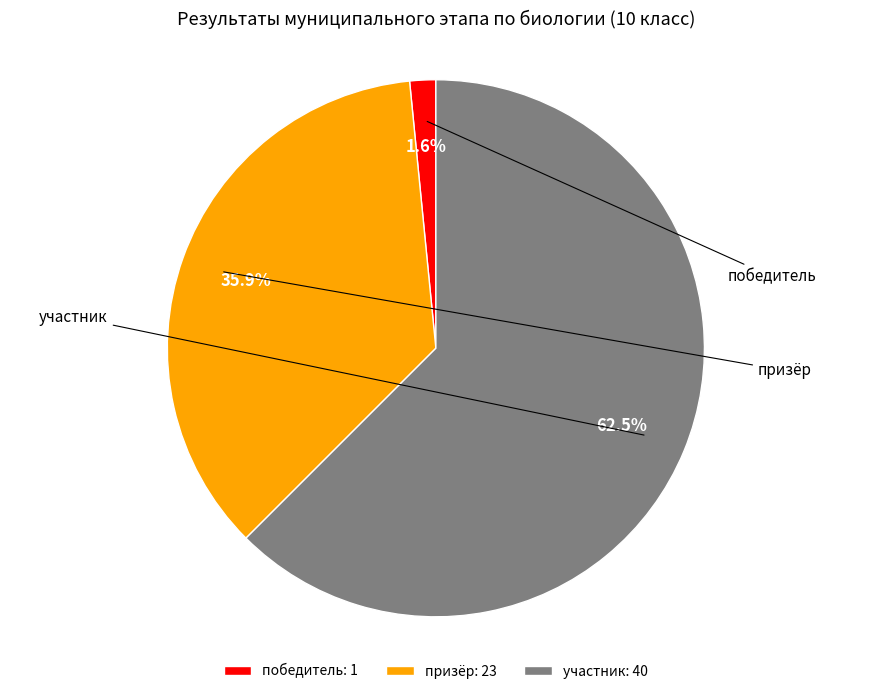

Does участник represent more than half of the total?

Yes